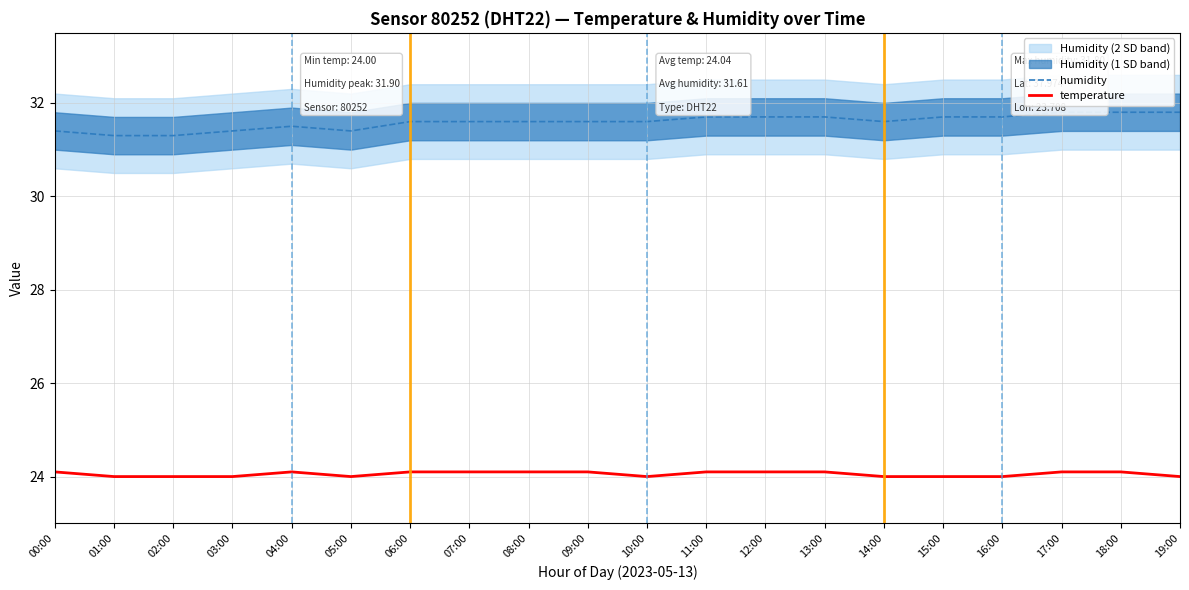

Read the humidity value at 12:00.

31.7